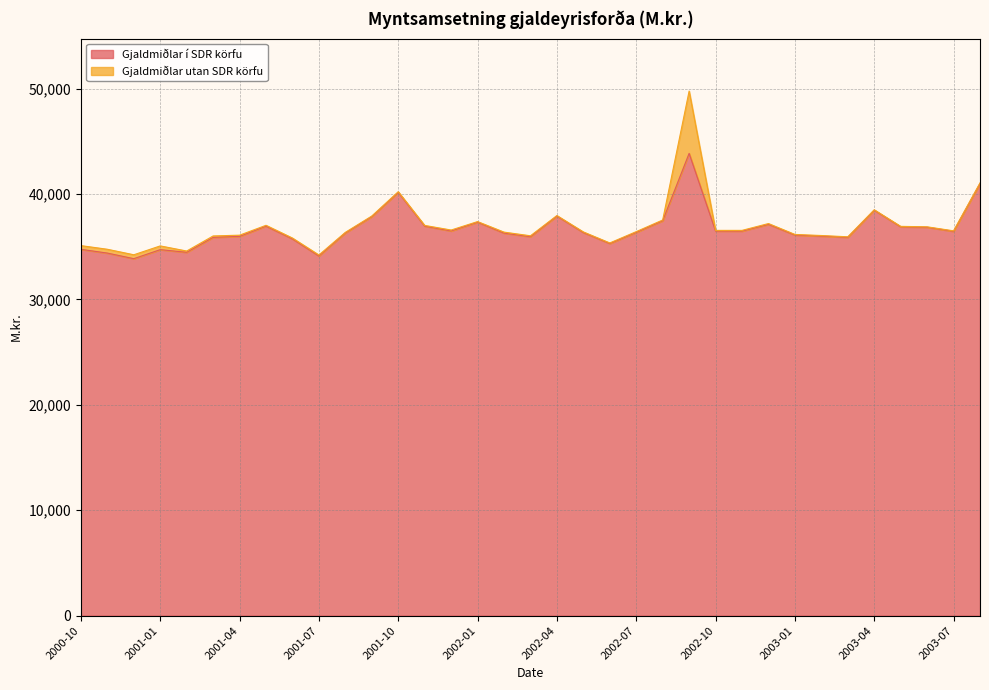

How many lines are shown in the chart?

2